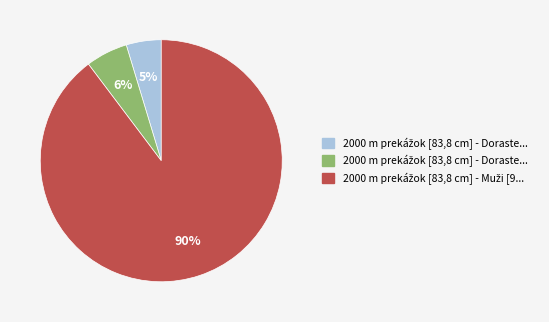

How many segments does this pie chart have?

3